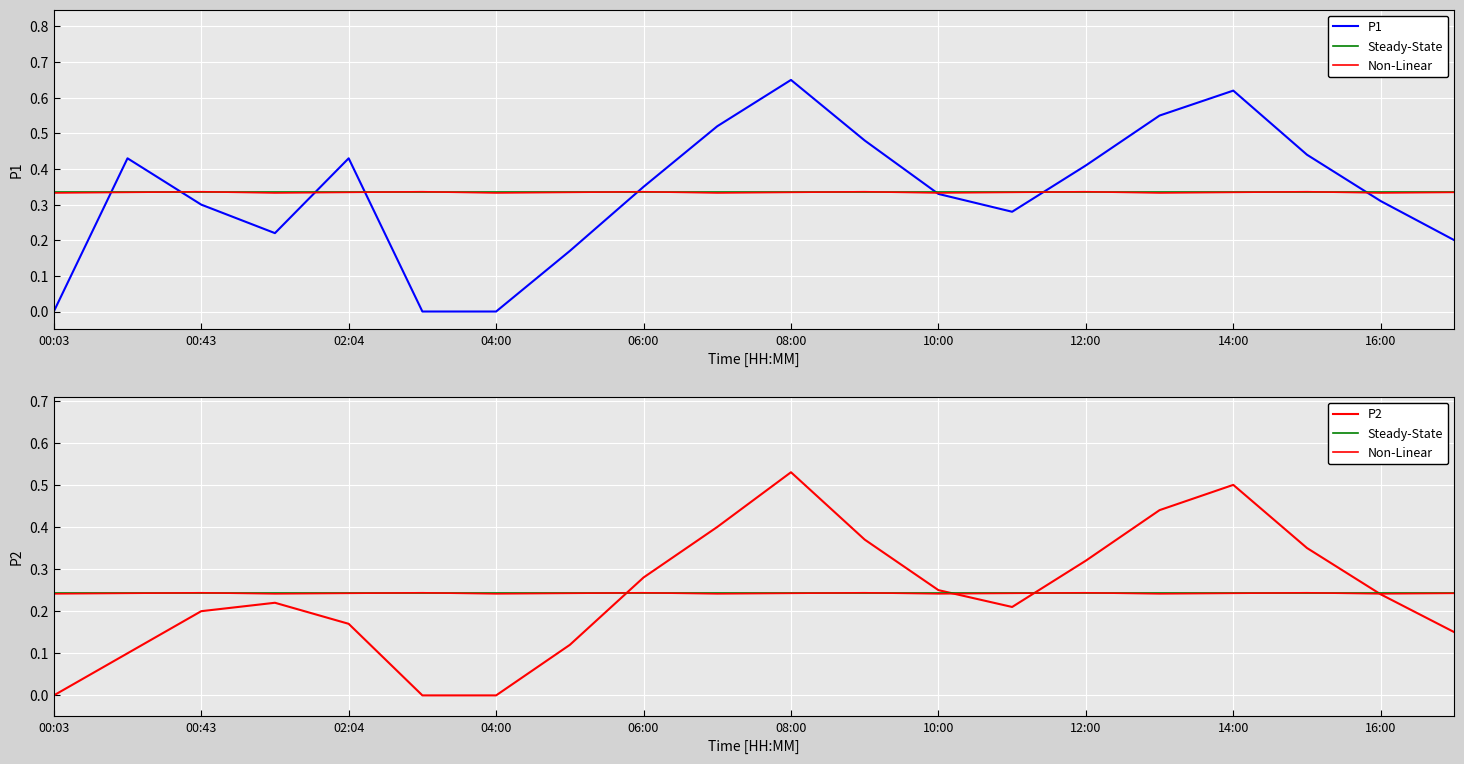

Which series has the largest range (max minus min)?

P1